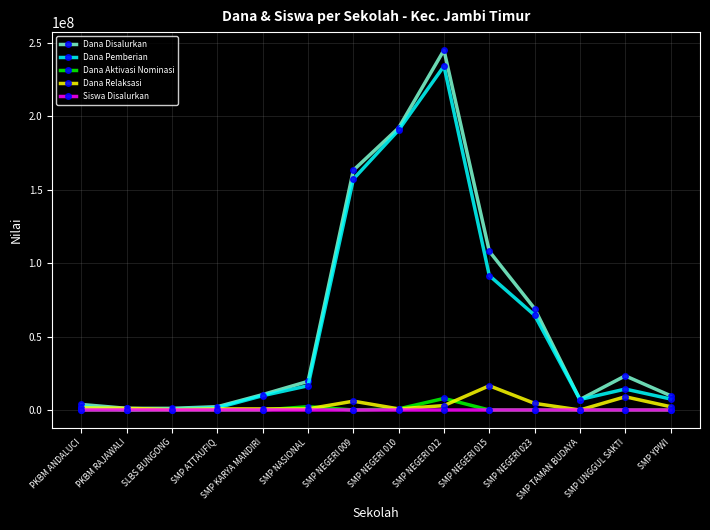

The Dana Relaksasi series shows 9000000 at SMP UNGGUL SAKTI. True or false?

True